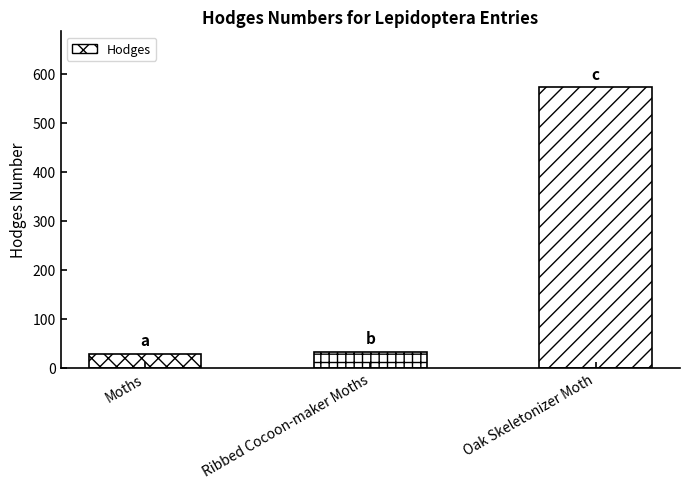

At which label is the value closest to 300?

Ribbed Cocoon-maker Moths